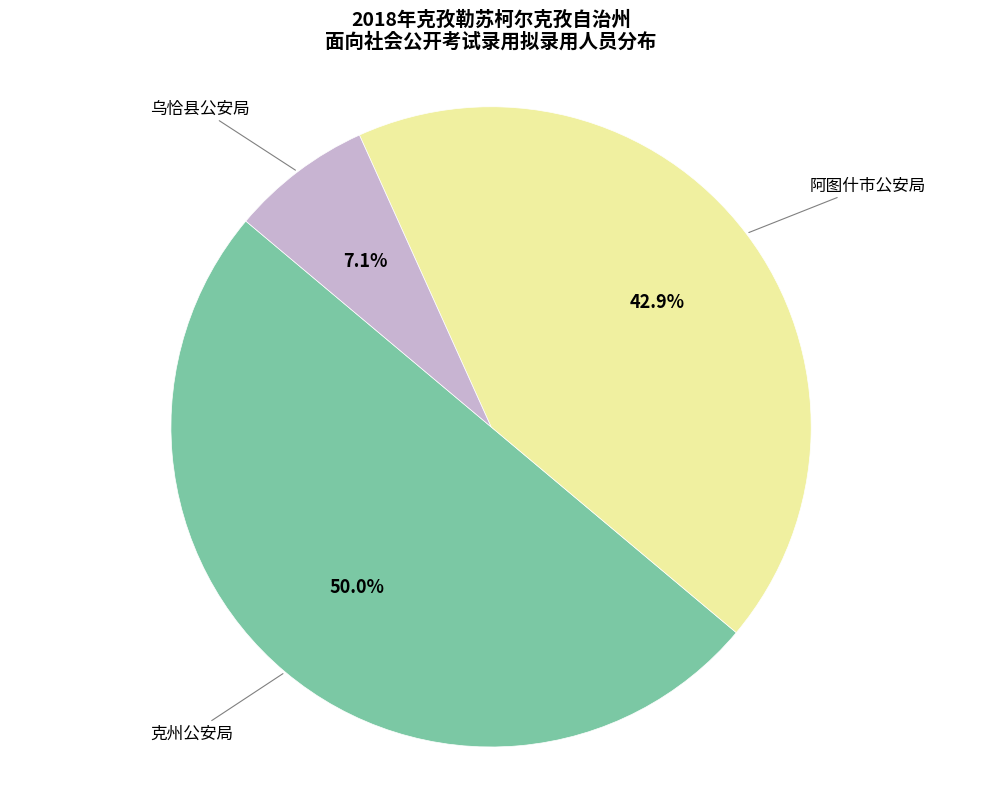

How many segments does this pie chart have?

3